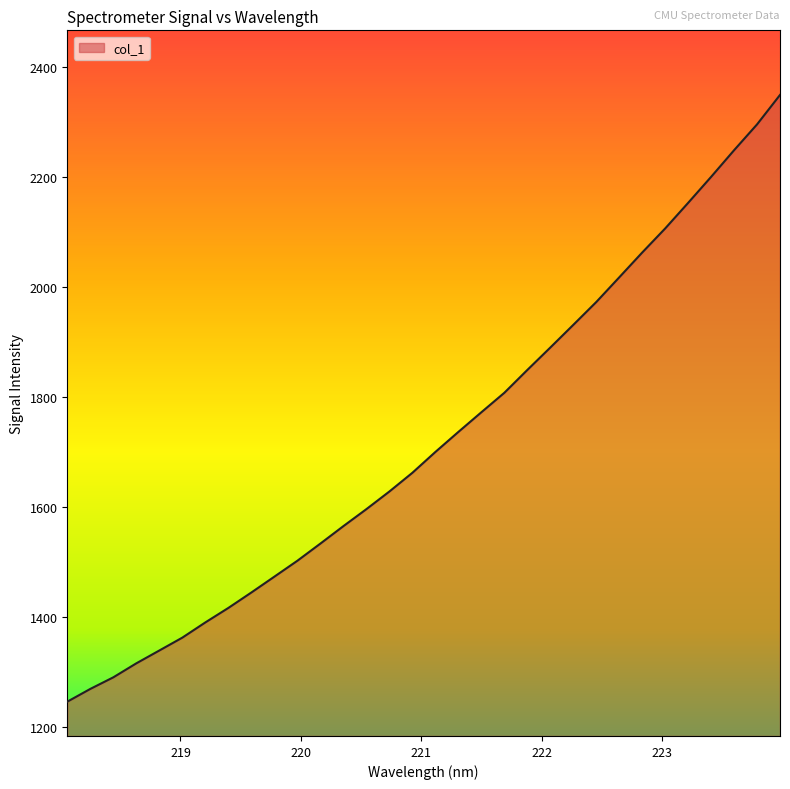

What is the difference between the maximum and minimum values?

1103.2